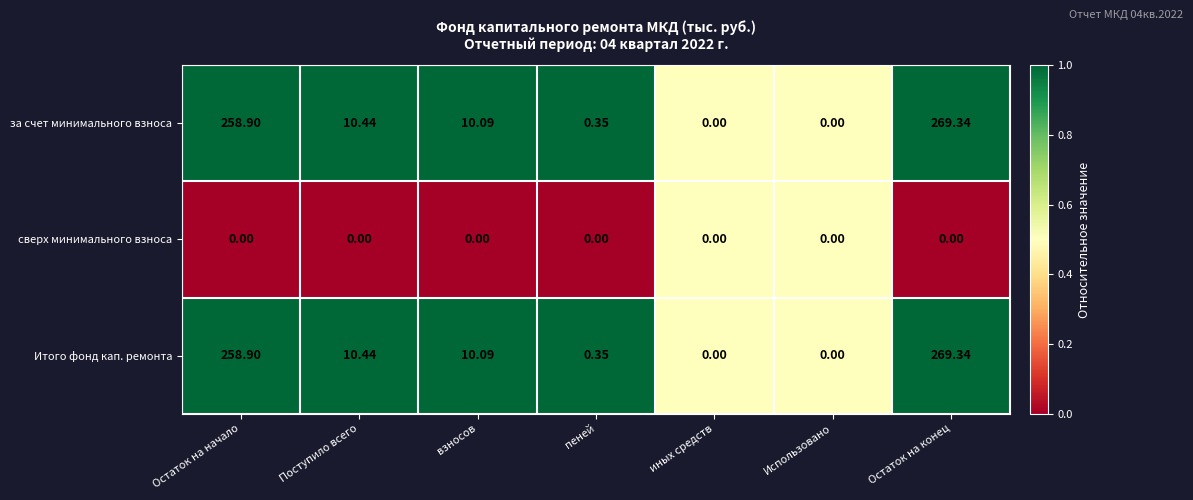

At which label does за счет минимального взноса reach its peak?

Остаток на конец